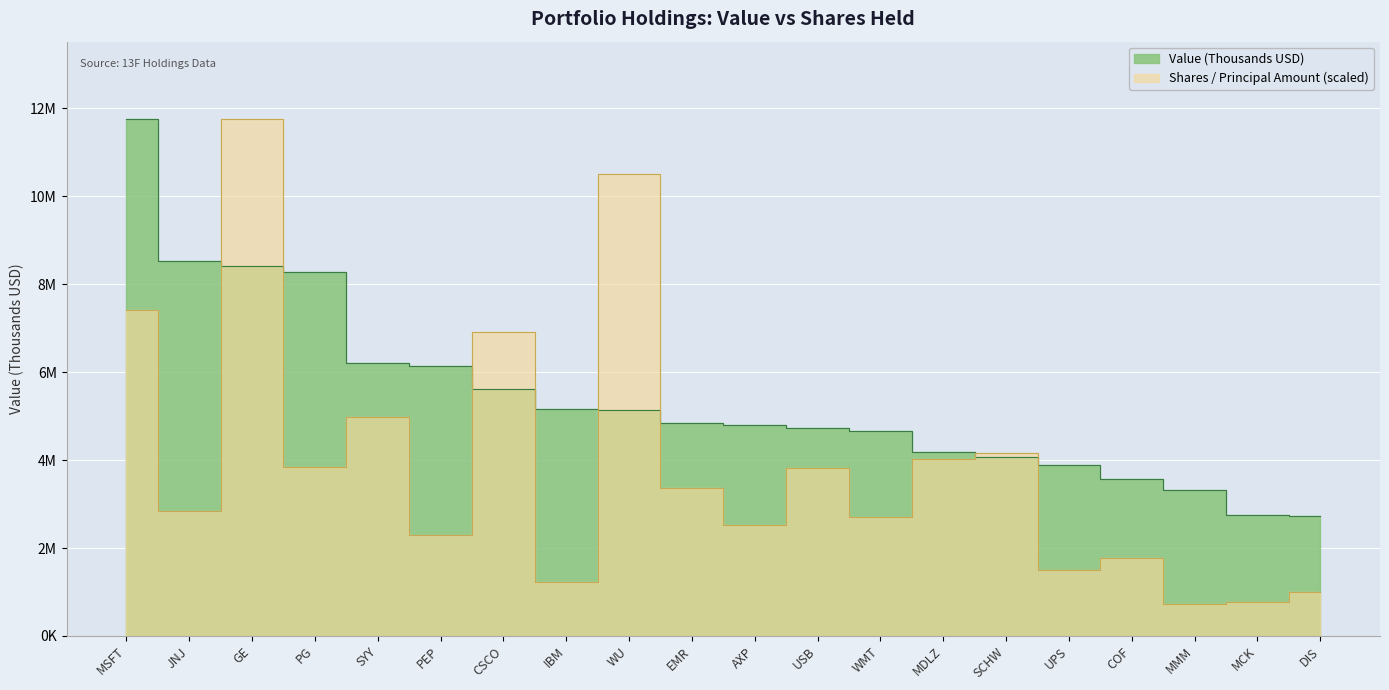

Reading right to left, list all the values displayed in this chart.

Value (Thousands): DIS=2725000.0	MCK=2752000.0	MMM=3315000.0	COF=3566000.0	UPS=3878000.0	SCHW=4082000.0	MDLZ=4178000.0	WMT=4673000.0	USB=4737000.0	AXP=4806000.0	EMR=4851000.0	WU=5148000.0	IBM=5155000.0	CSCO=5617000.0	PEP=6150000.0	SYY=6207000.0	PG=8283000.0	GE=8425000.0	JNJ=8531000.0	MSFT=11754000.0
Shares or Principal Amount: DIS=999368.3	MCK=771923.6	MMM=720414.9	COF=1766427.9	UPS=1502814.8	SCHW=4158443.2	MDLZ=4031895.6	WMT=2695704.5	USB=3824156.4	AXP=2525962.8	EMR=3369474.7	WU=10516835.3	IBM=1230845.6	CSCO=6909231.6	PEP=2285963.1	SYY=4970442.9	PG=3832761.9	GE=11754000.0	JNJ=2847736.2	MSFT=7419745.5